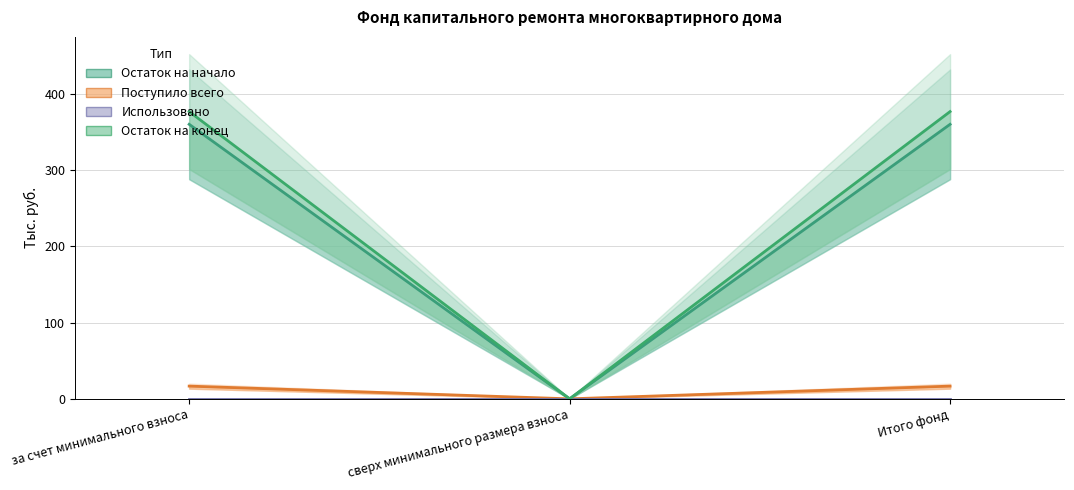

Which series changed the most between за счет минимального взноса and Итого фонд?

Остаток на начало